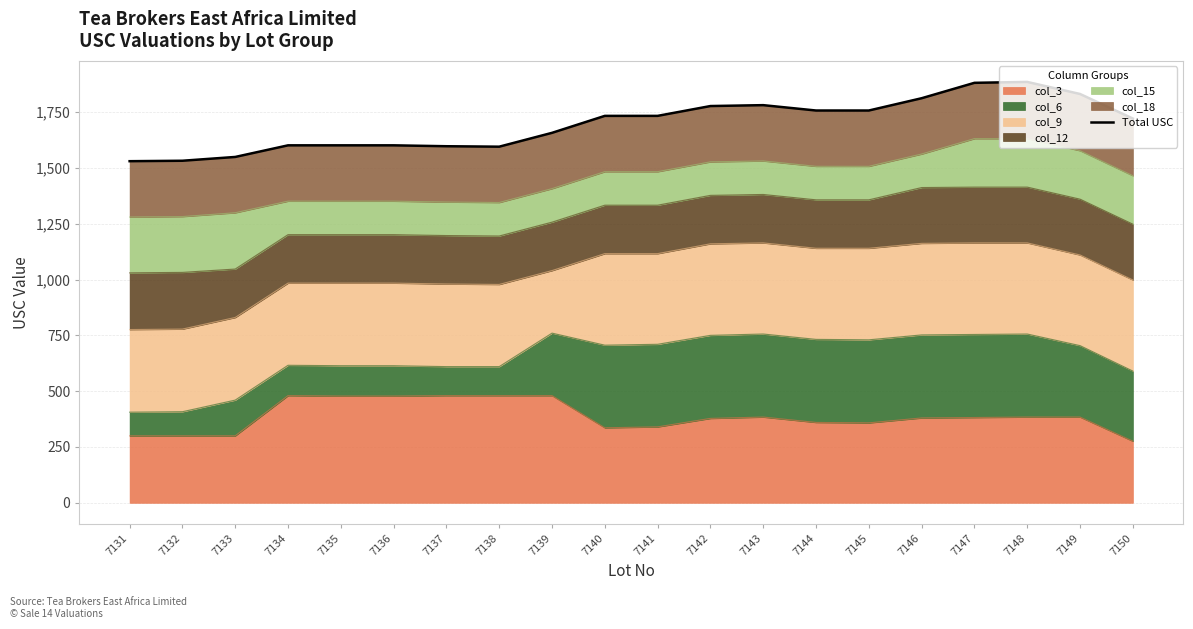

How many lines are shown in the chart?

1